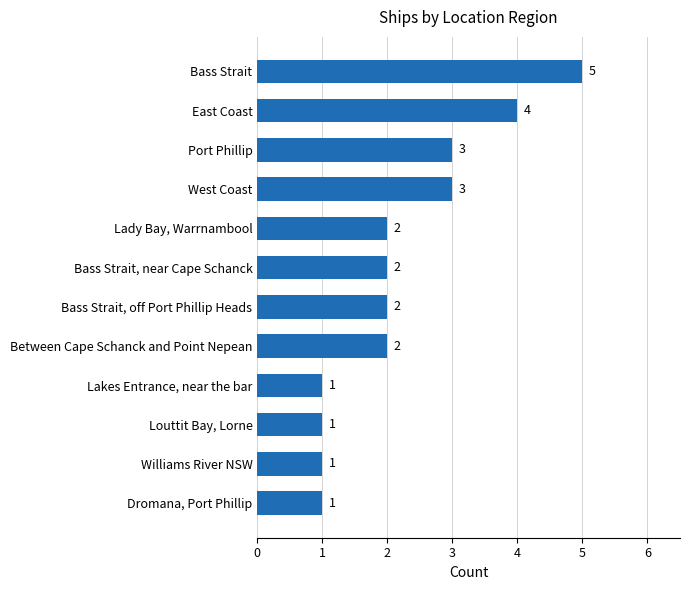

What value does the data have at West Coast?

3